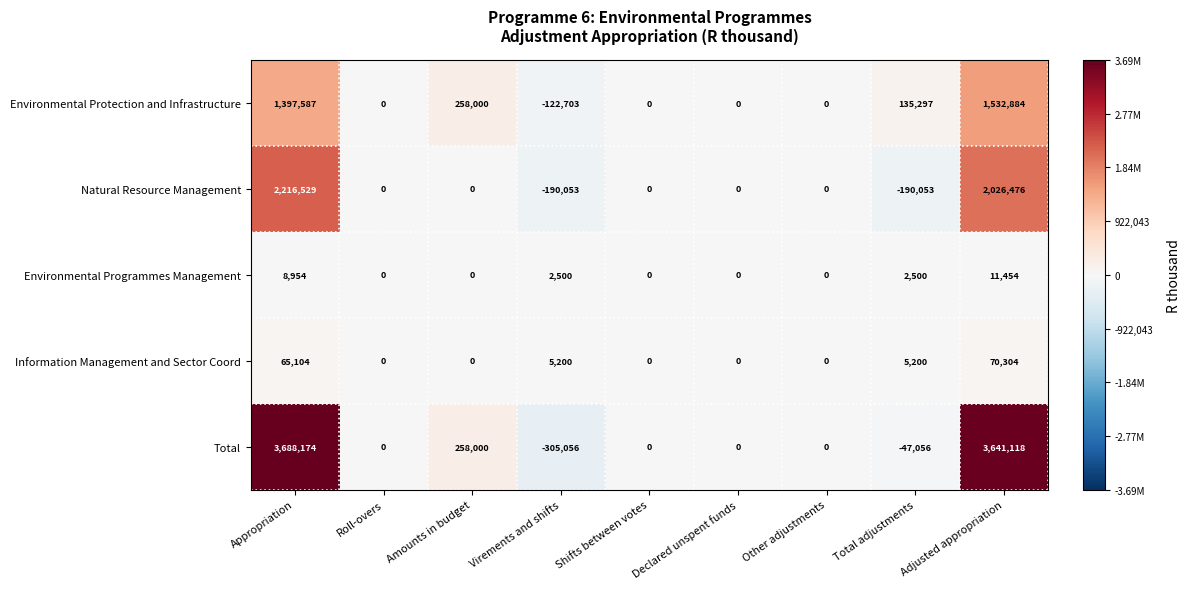

Which label corresponds to the smallest value in the chart?

Virements and shifts